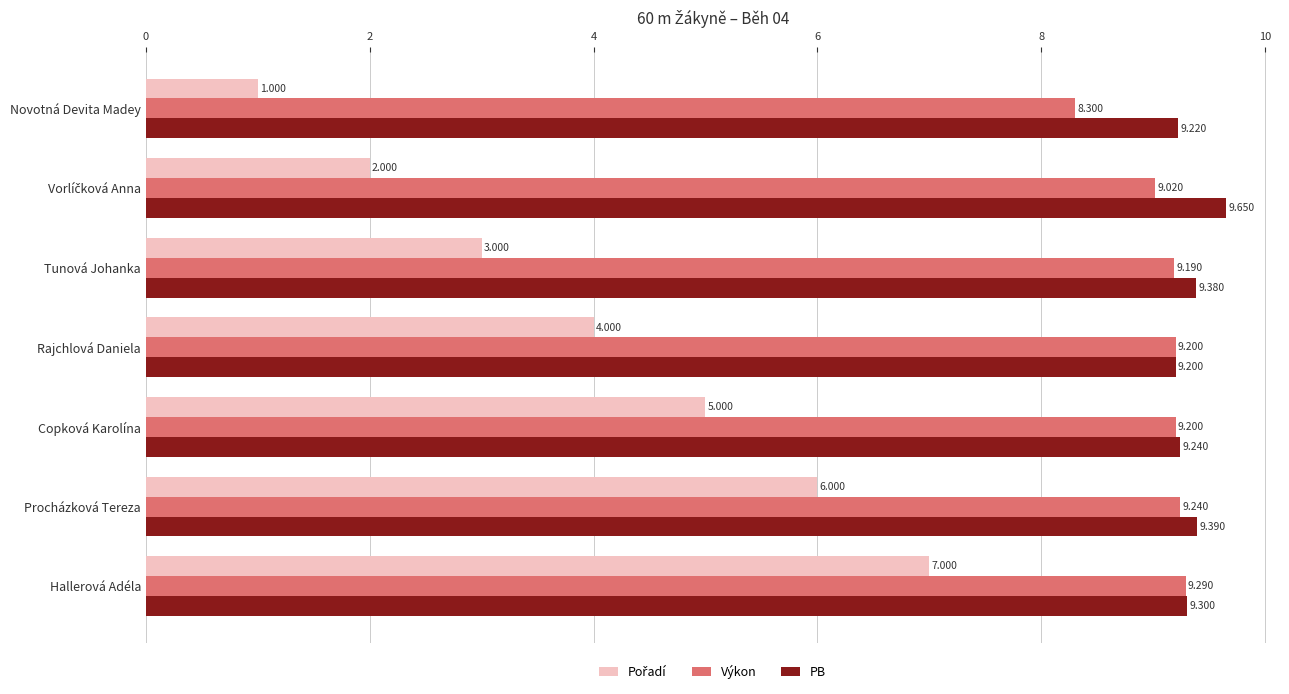

What is the average value of the Výkon series?

9.1